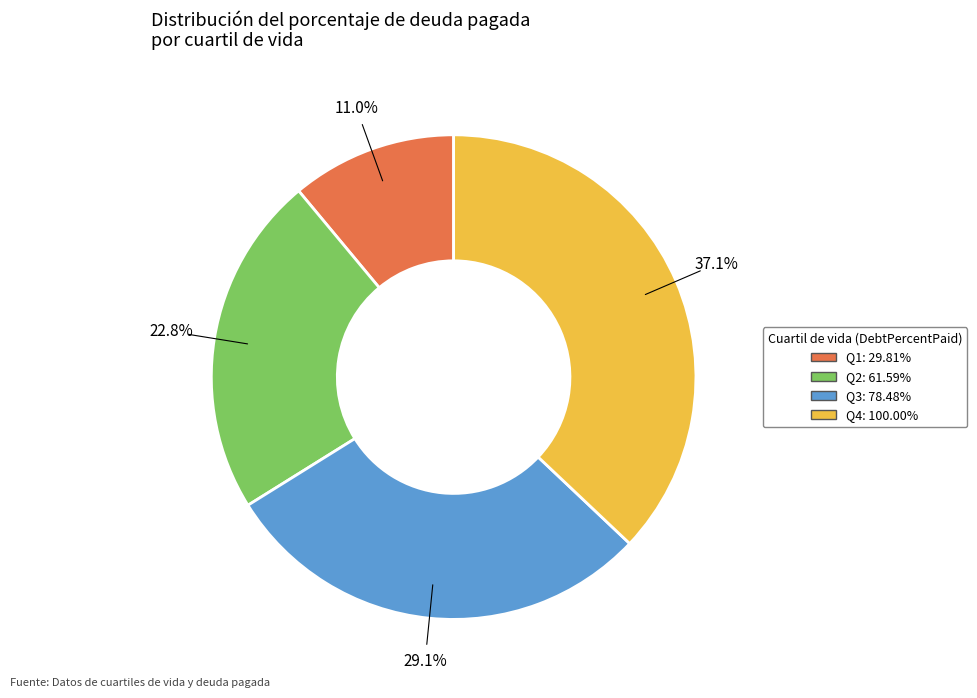

To the nearest percent, what is the difference between the largest and smallest slice percentages?

26%